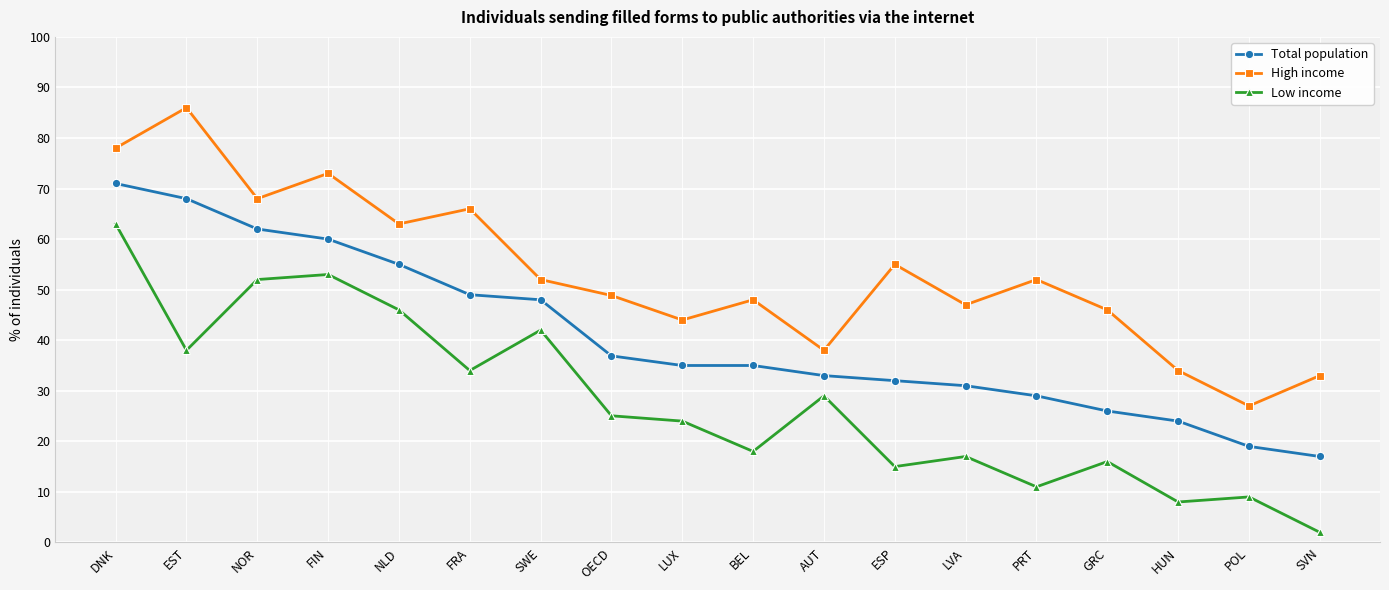

Which series has the largest total across all categories?

High income